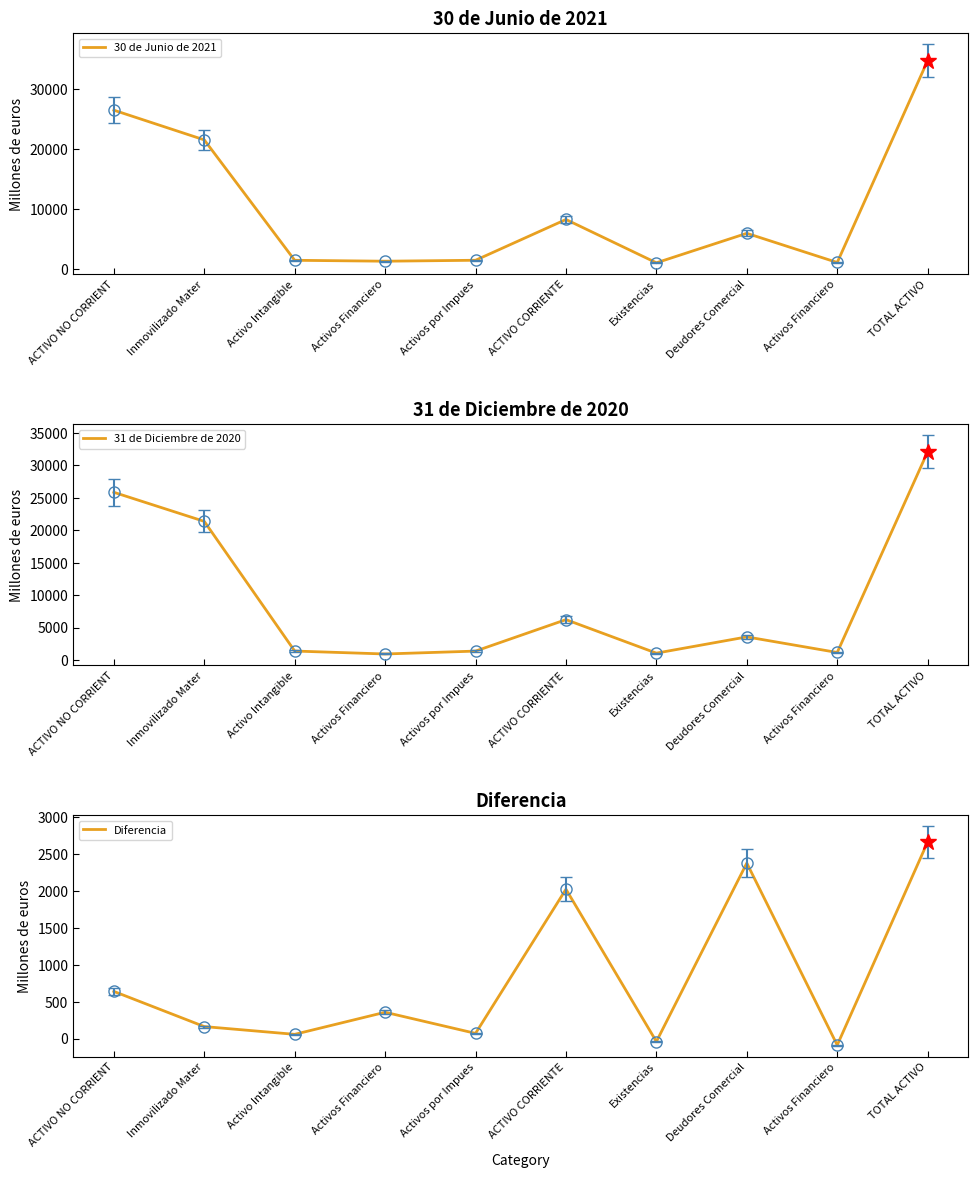

Is it true that 31 de Diciembre de 2020 equals 2803 at ACTIVO CORRIENTE?

False